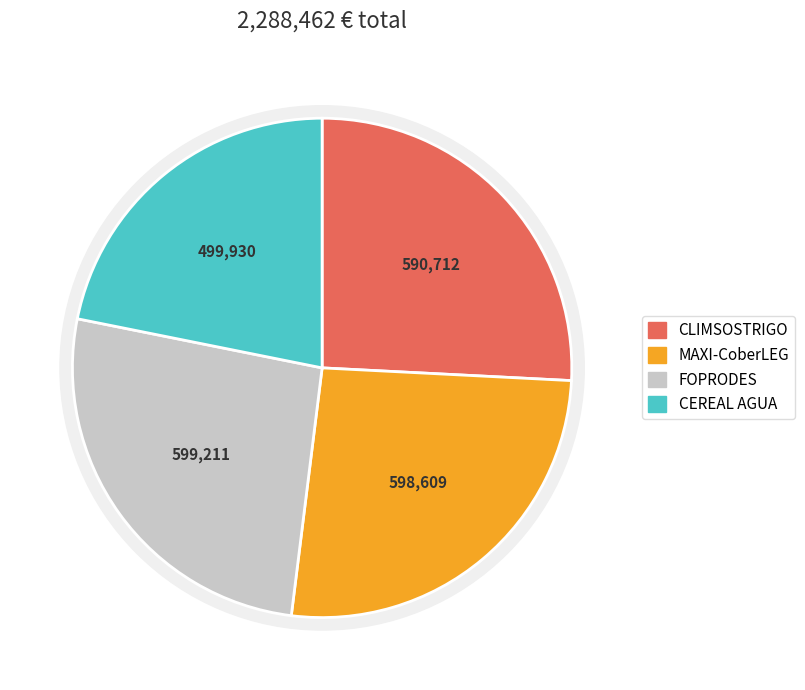

Rank the categories by value from lowest to highest.

CEREAL AGUA, CLIMSOSTRIGO, MAXI-CoberLEG, FOPRODES